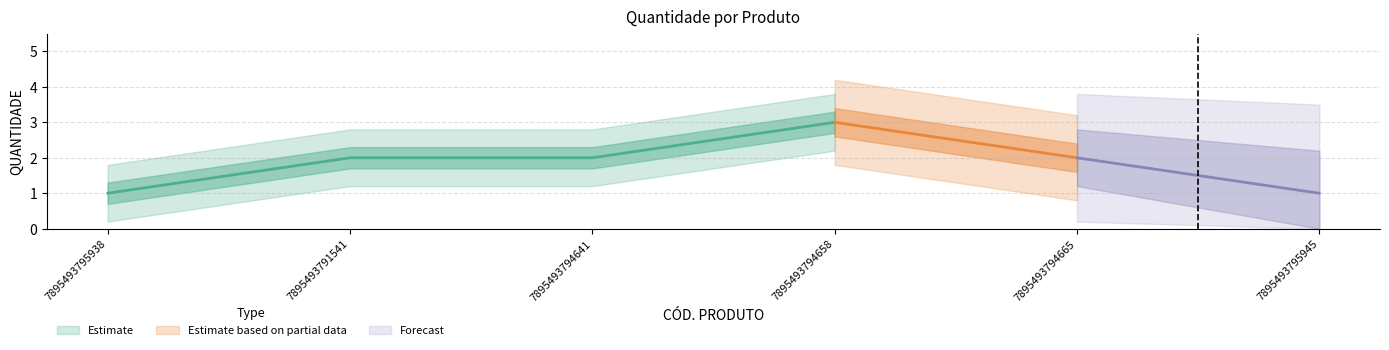

Which label corresponds to the largest value in the chart?

7895493794658